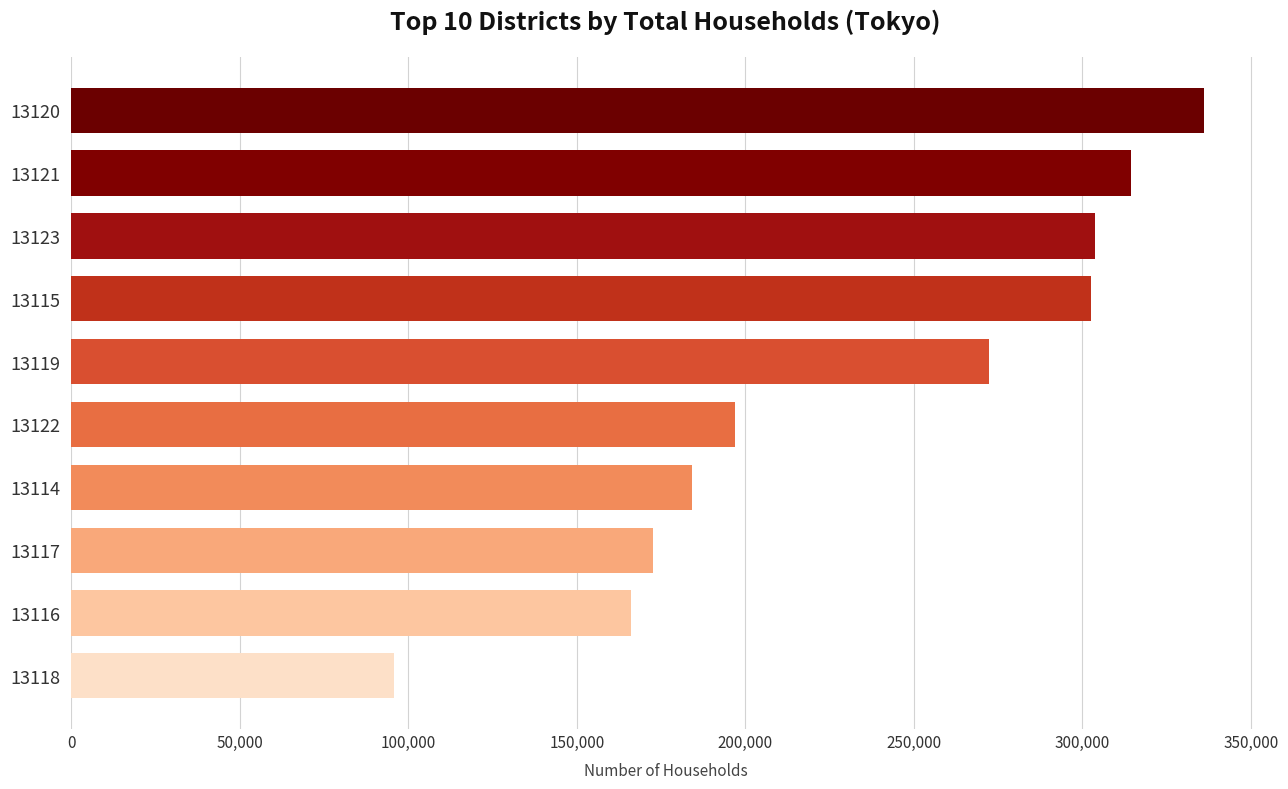

Approximately how many times larger is the value at 13121 compared to 13114?

1.7